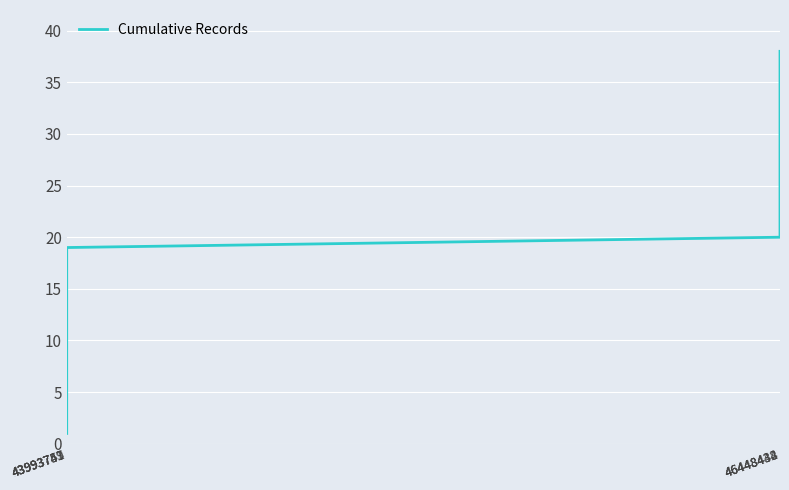

What is the greatest value displayed?

38